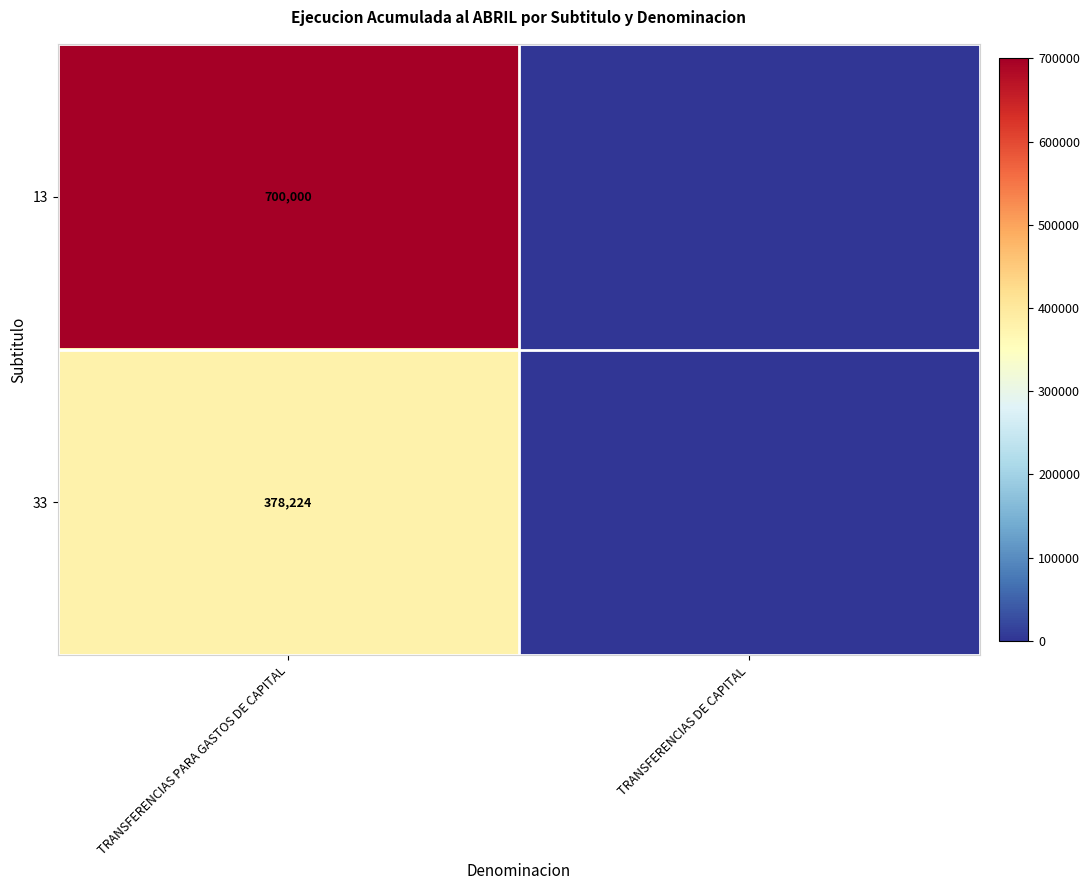

At TRANSFERENCIAS PARA GASTOS DE CAPITAL, list the series in order from smallest to largest.

33, 13